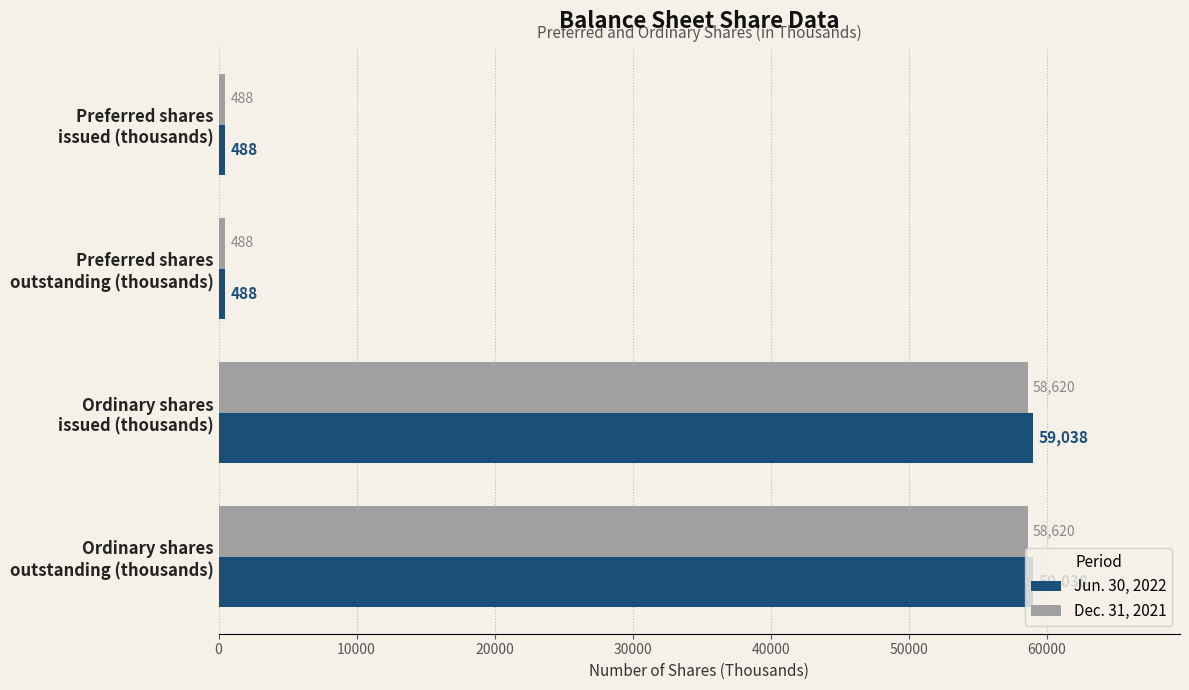

What is the minimum value for Dec. 31, 2021?

488